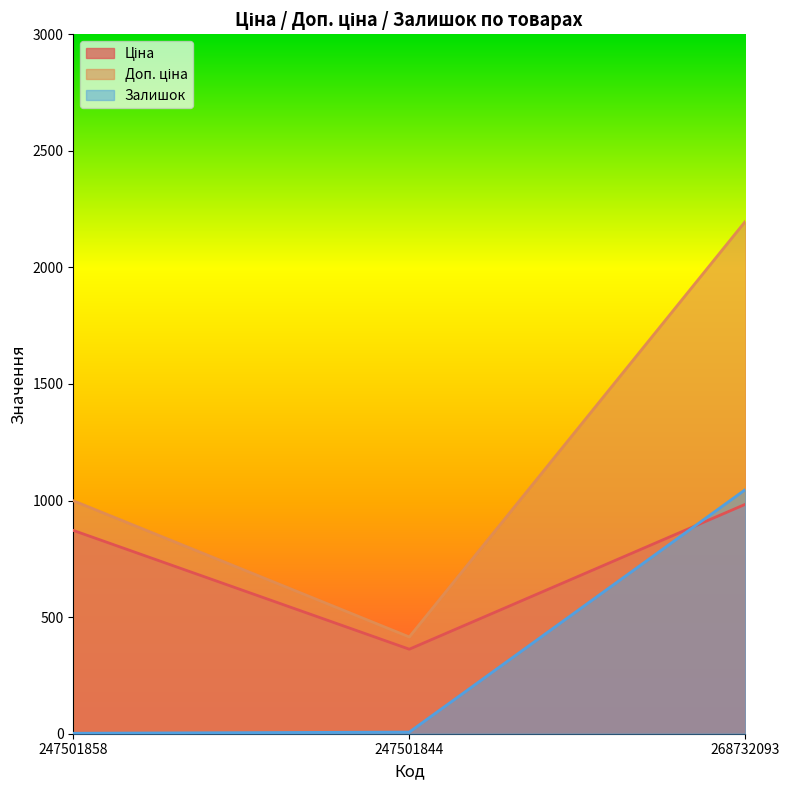

What is the average value of the Залишок series?

352.0